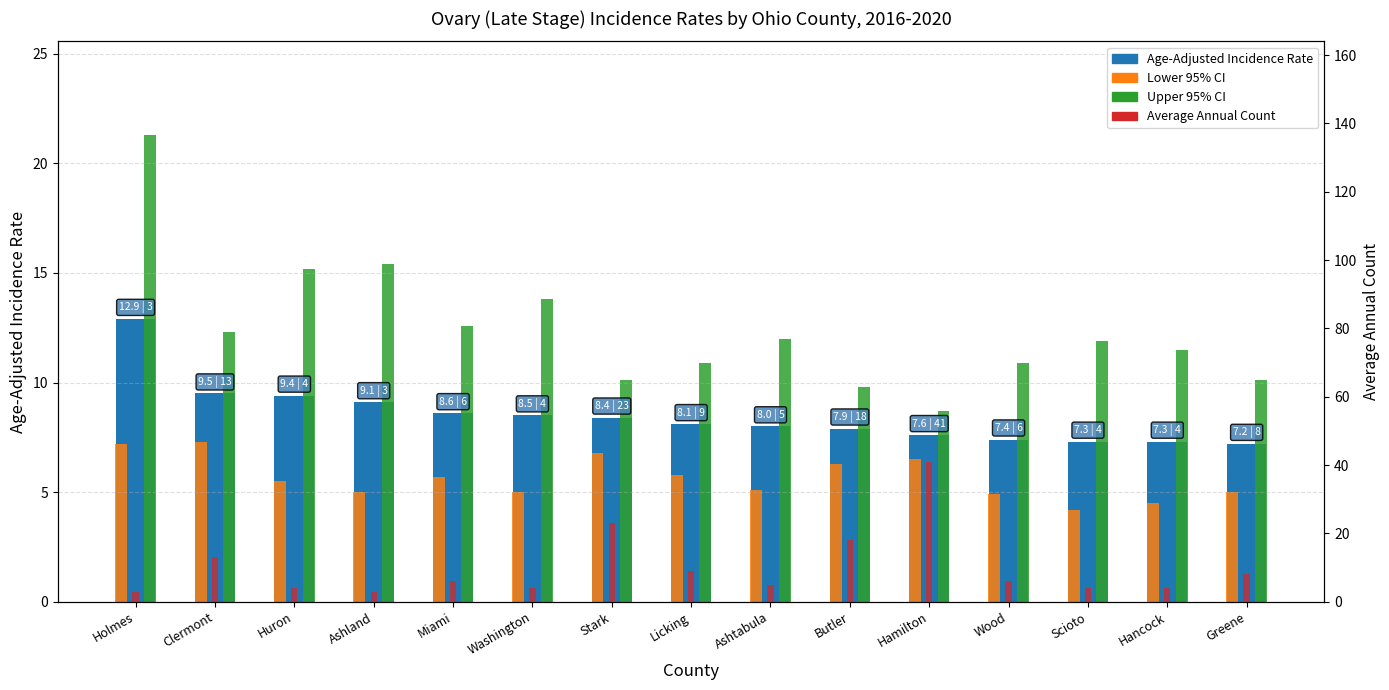

Is the value of Average Annual Count at Scioto greater than the value of Upper 95% CI at Stark?

No